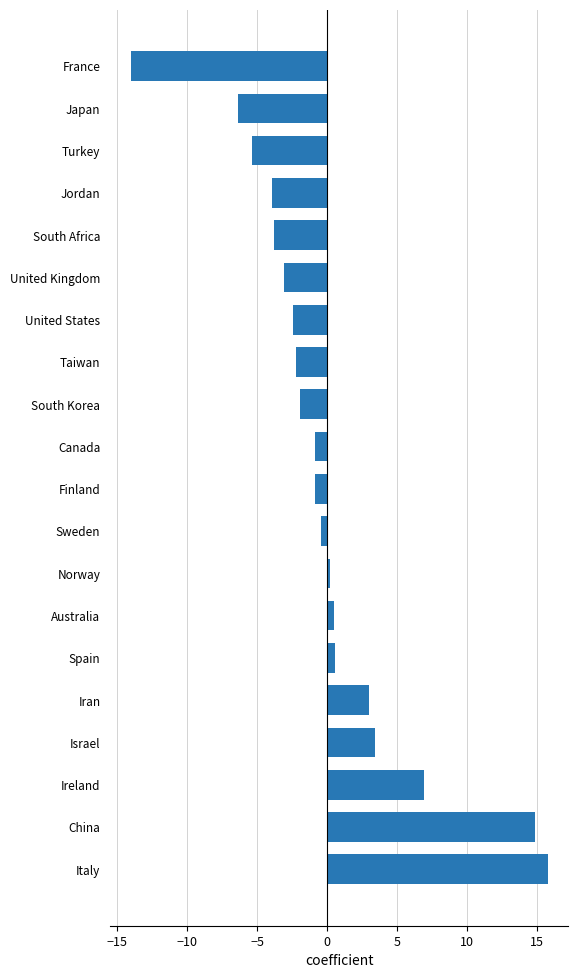

What is the maximum value shown in the chart?

15.8